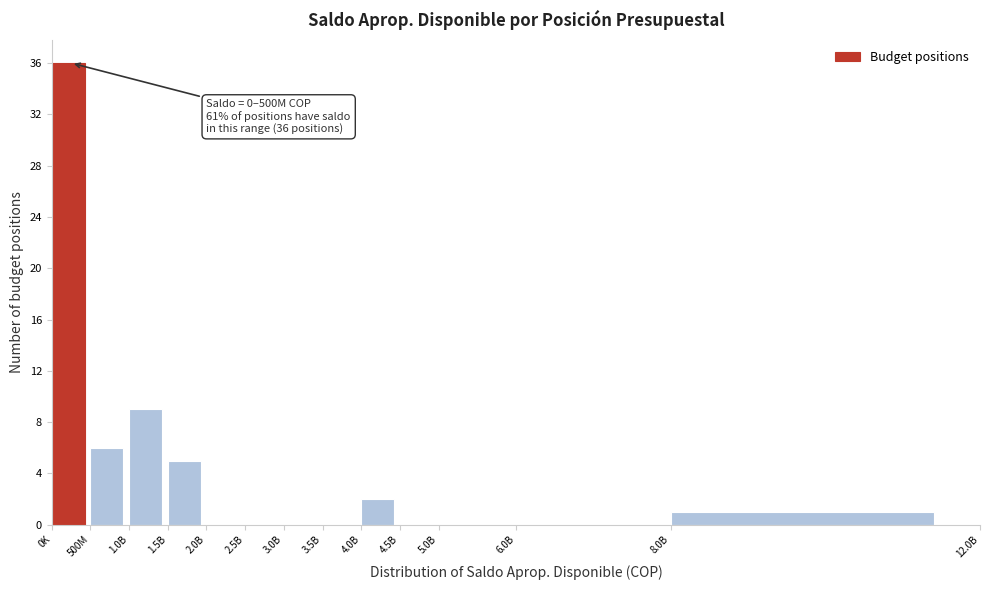

Reading left to right, transcribe all the data shown in this chart.

0K=36	500M=6	1.0B=9	1.5B=5	2.0B=0	2.5B=0	3.0B=0	3.5B=0	4.0B=2	4.5B=0	5.0B=0	6.0B=0	8.0B=1